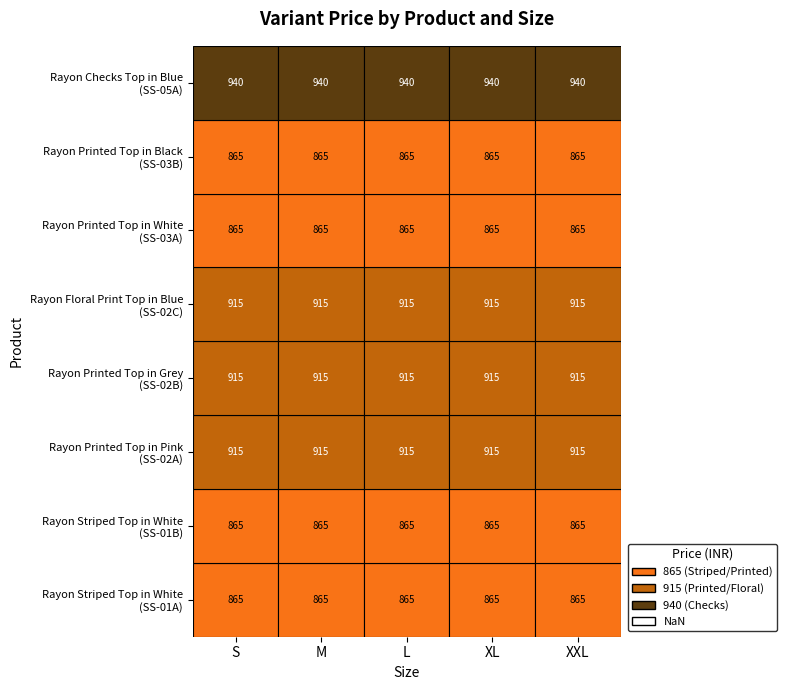

At L, list the series in order from largest to smallest.

Rayon Checks Top in Blue (SS-05A), Rayon Printed Top in Pink (SS-02A), Rayon Printed Top in Grey (SS-02B), Rayon Floral Print Top in Blue (SS-02C), Rayon Striped Top in White (SS-01A), Rayon Striped Top in White (SS-01B), Rayon Printed Top in White (SS-03A), Rayon Printed Top in Black (SS-03B)